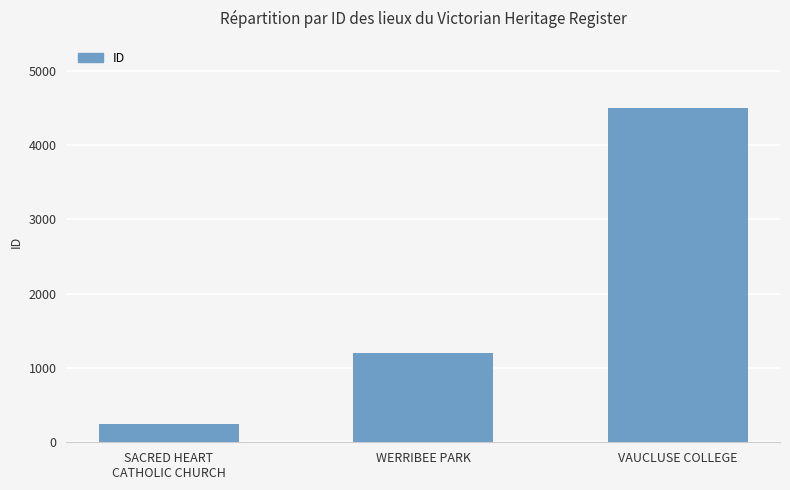

Rank the categories by value from highest to lowest.

VAUCLUSE COLLEGE, WERRIBEE PARK, SACRED HEART
CATHOLIC CHURCH